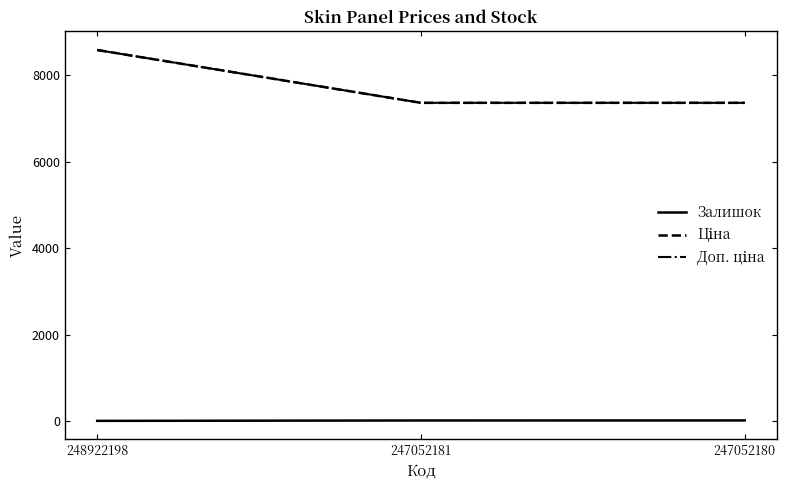

Reading left to right, transcribe all the data shown in this chart.

Залишок: 248922198=11.0	247052181=20.0	247052180=21.0
Ціна: 248922198=8581.1	247052181=7360.2	247052180=7360.2
Доп. ціна: 248922198=8581.1	247052181=7360.2	247052180=7360.2